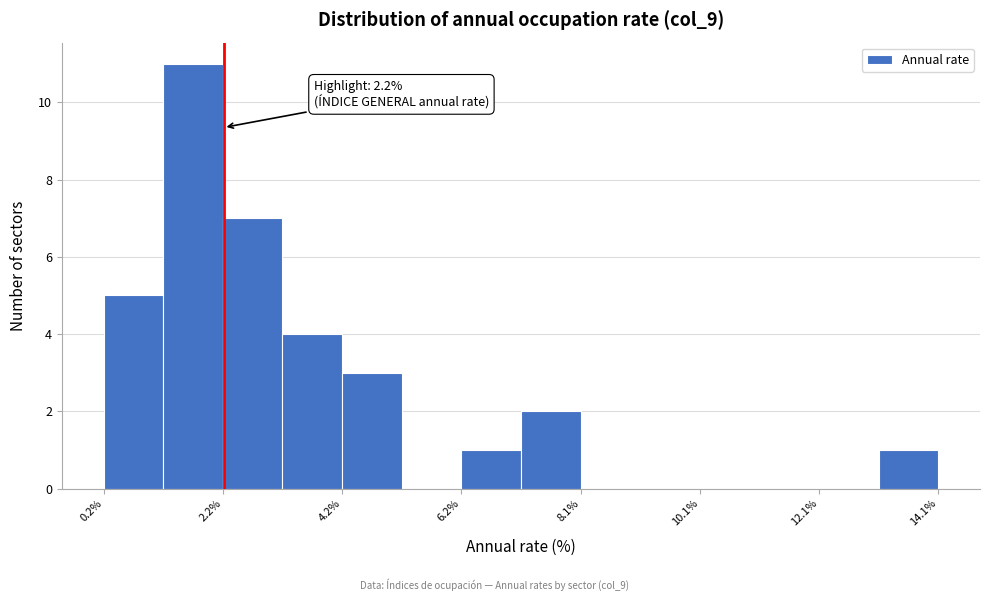

Which range on the x-axis has the tallest bar?

1.2 to 2.2